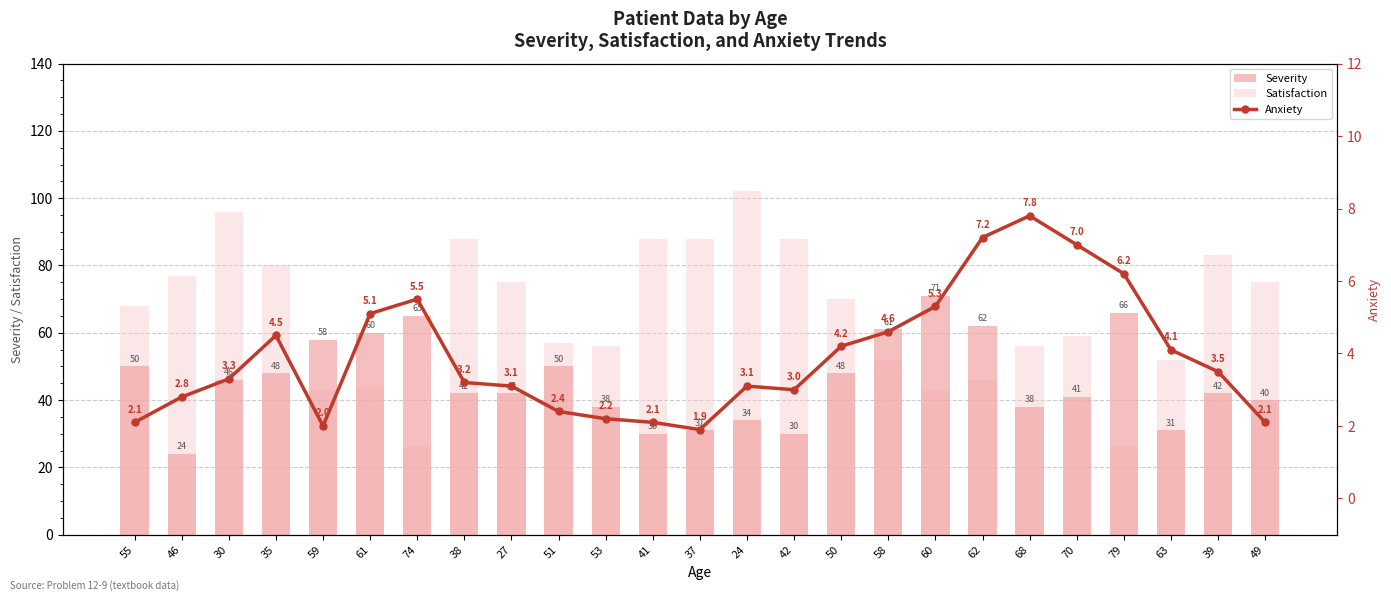

At which label does Severity first exceed 42?

55